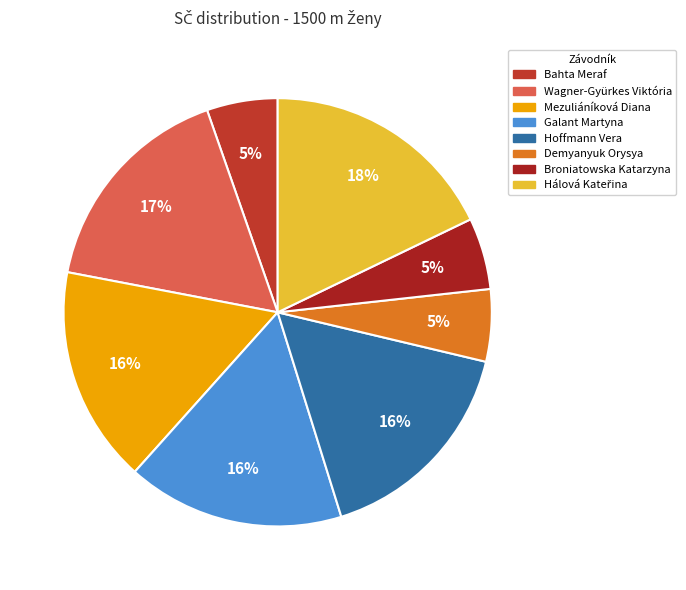

To the nearest percent, what is the combined percentage of Hoffmann Vera and Demyanyuk Orysya?

22%